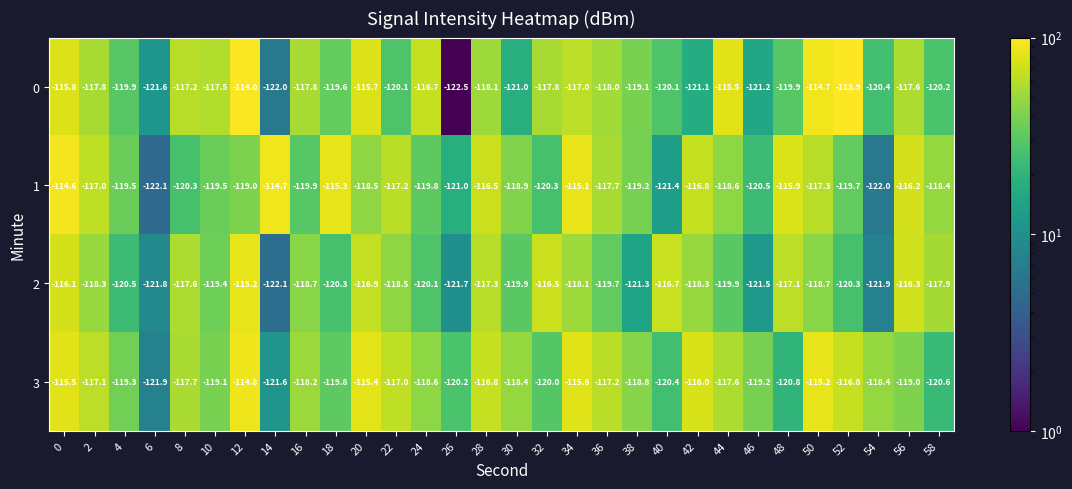

Which series has the largest total across all categories?

3